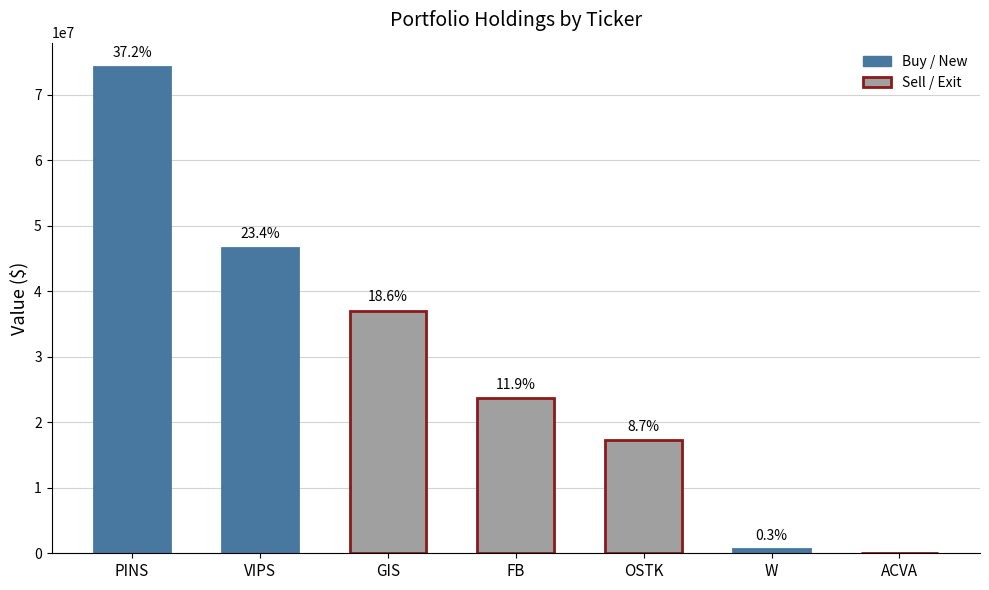

What is the greatest value displayed?

74261000